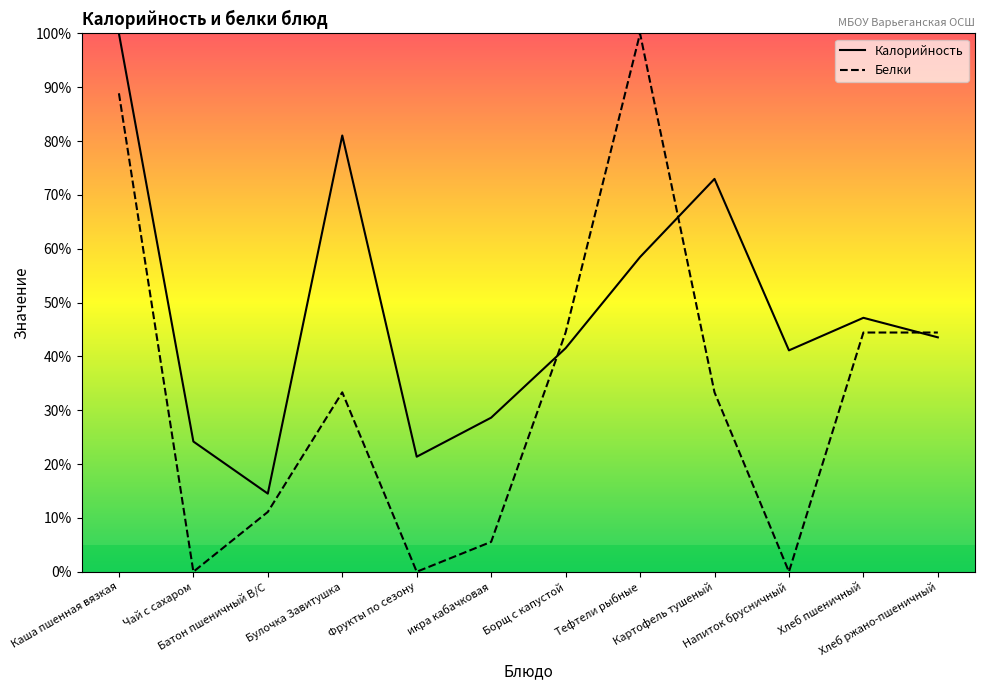

How many lines are shown in the chart?

2